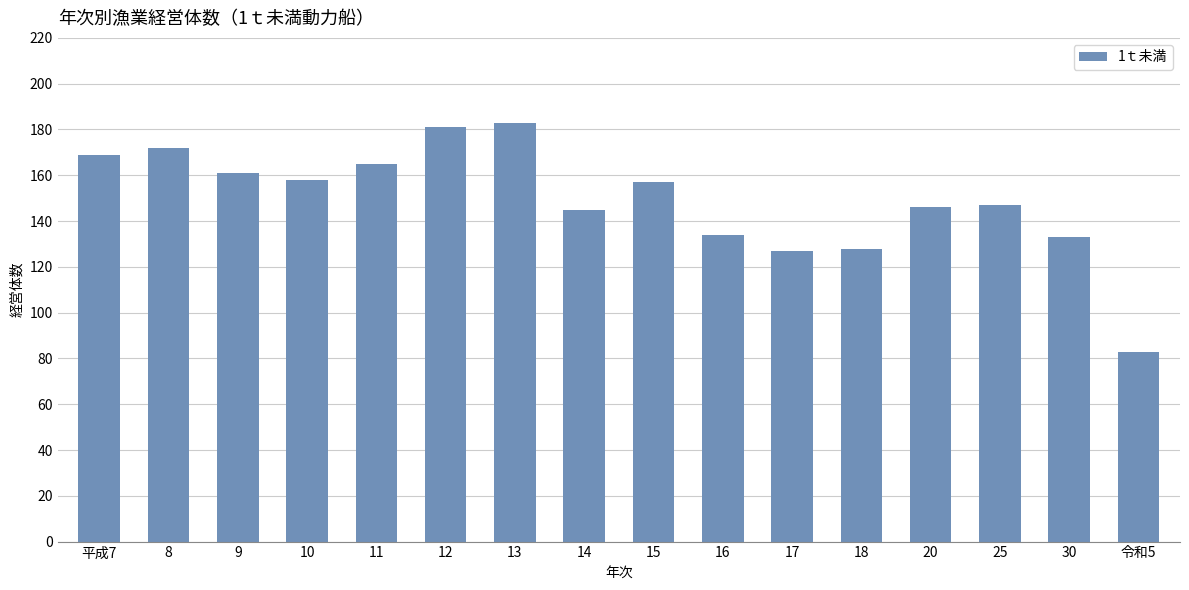

Reading right to left, extract all data points from this chart.

83	133	147	146	128	127	134	157	145	183	181	165	158	161	172	169